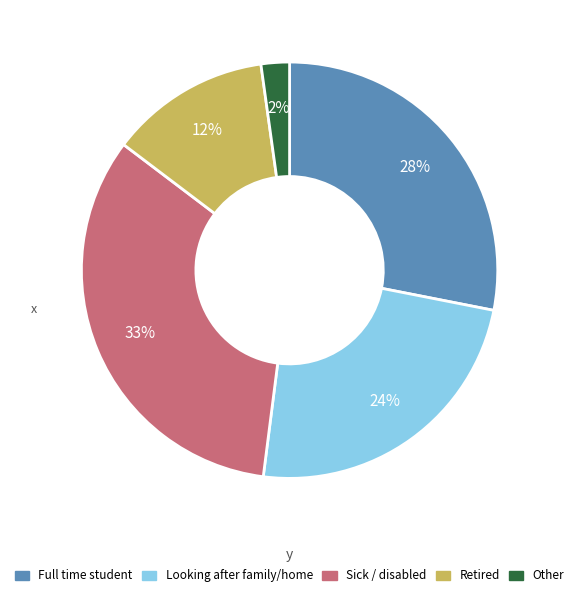

To the nearest percent, what is the difference between the largest and smallest slice percentages?

31%